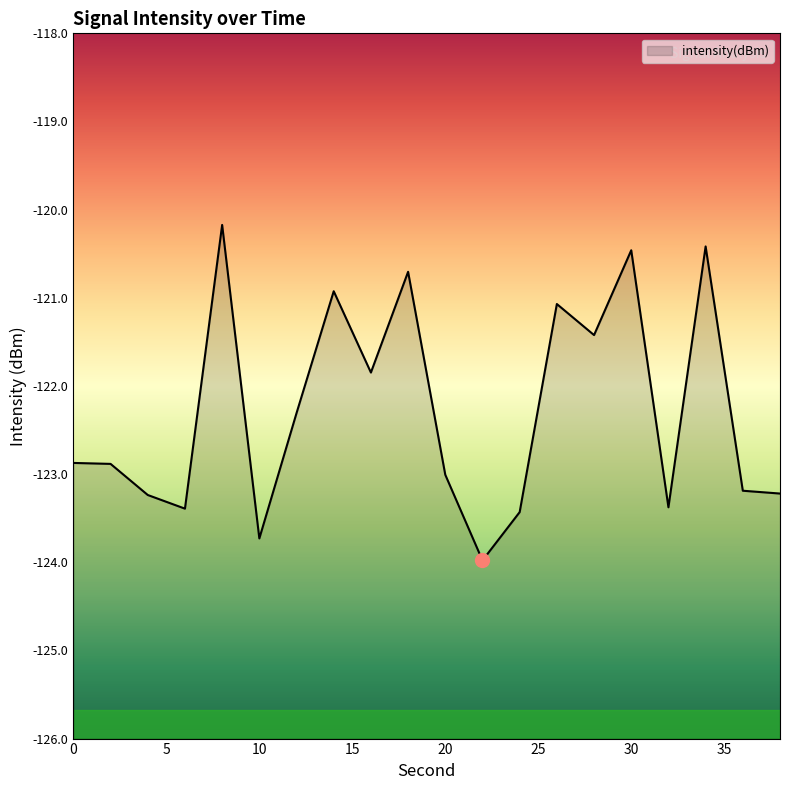

What is the value of the 2nd point from the left?

-122.9